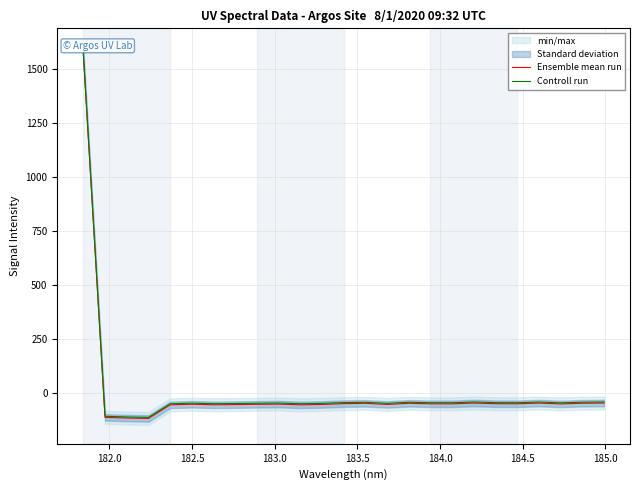

Which series has the largest total across all categories?

Controll run